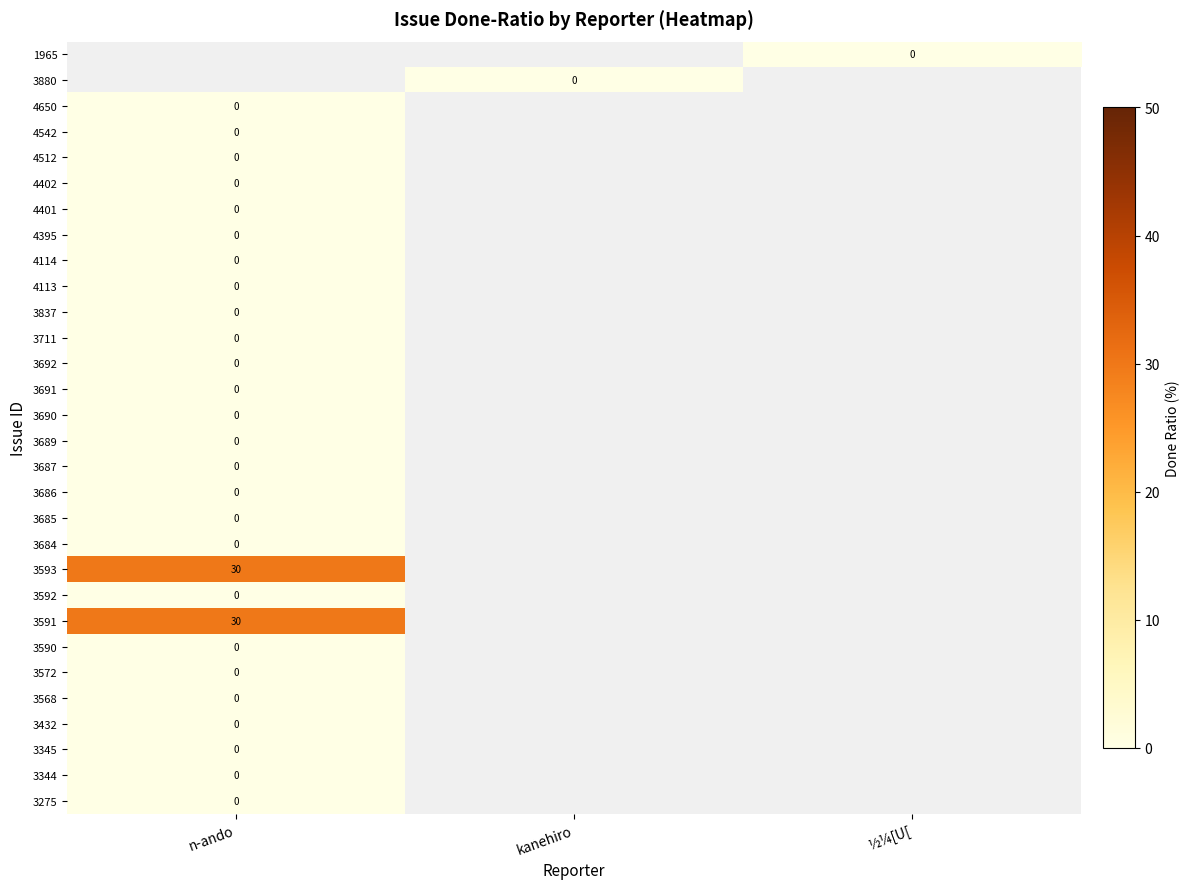

Between ½¼[U[ and kanehiro, which is larger?

kanehiro